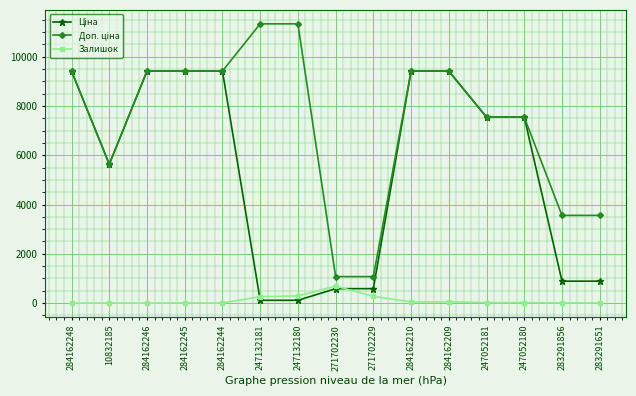

True or false: Залишок has more than 1 interior local peaks.

True